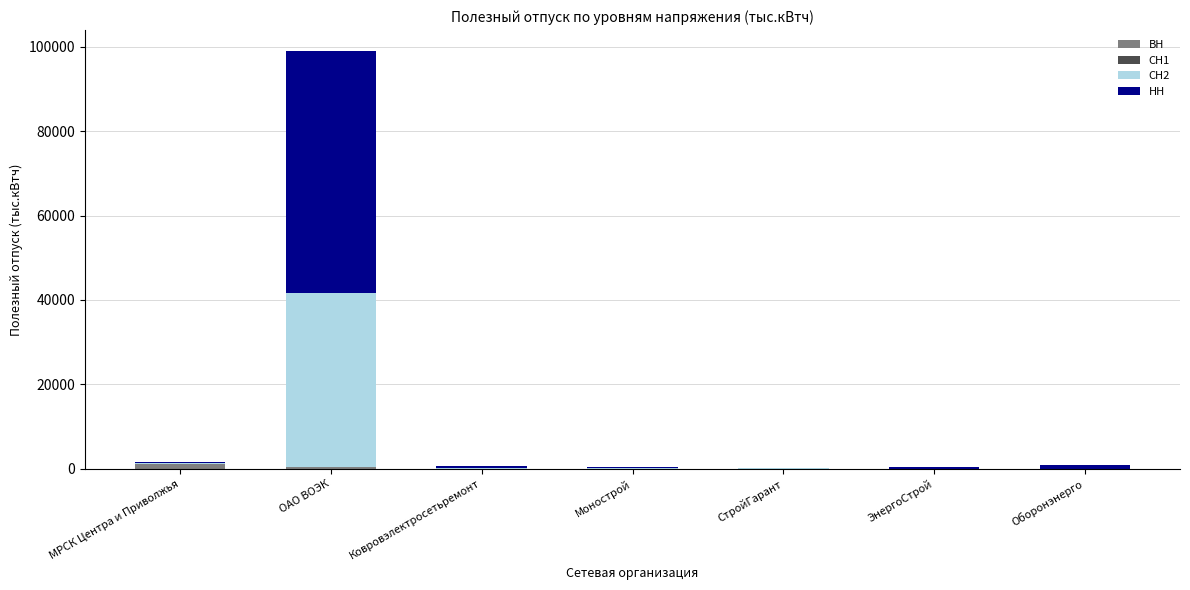

At which category is the sum across all series the highest?

ОАО ВОЭК